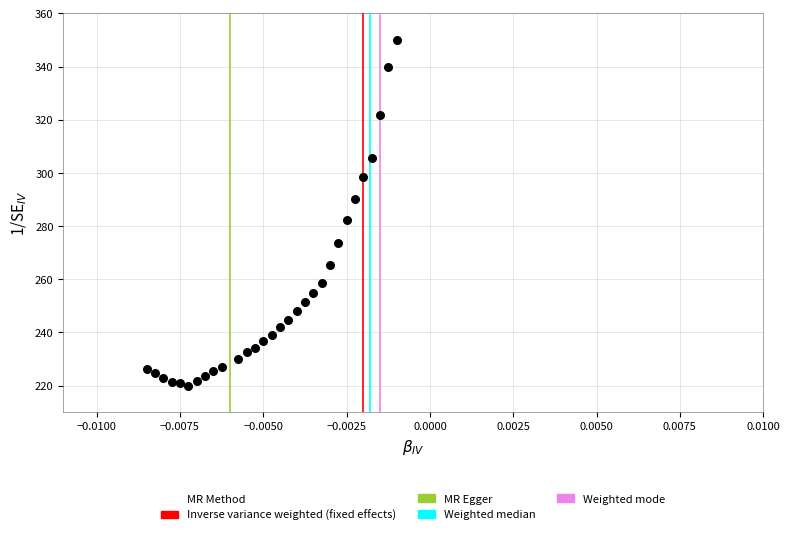

What is the range of Y values (max minus min)?

130.0